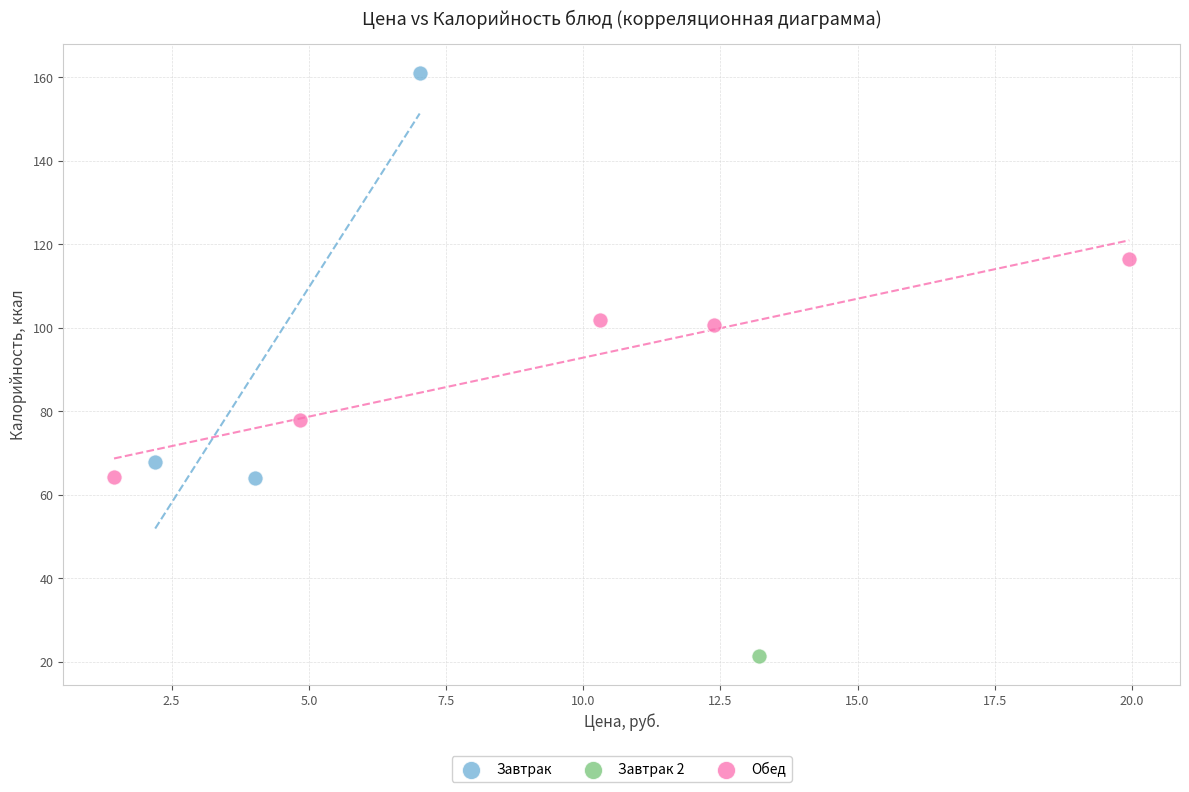

Which series contains the highest Y value?

Завтрак